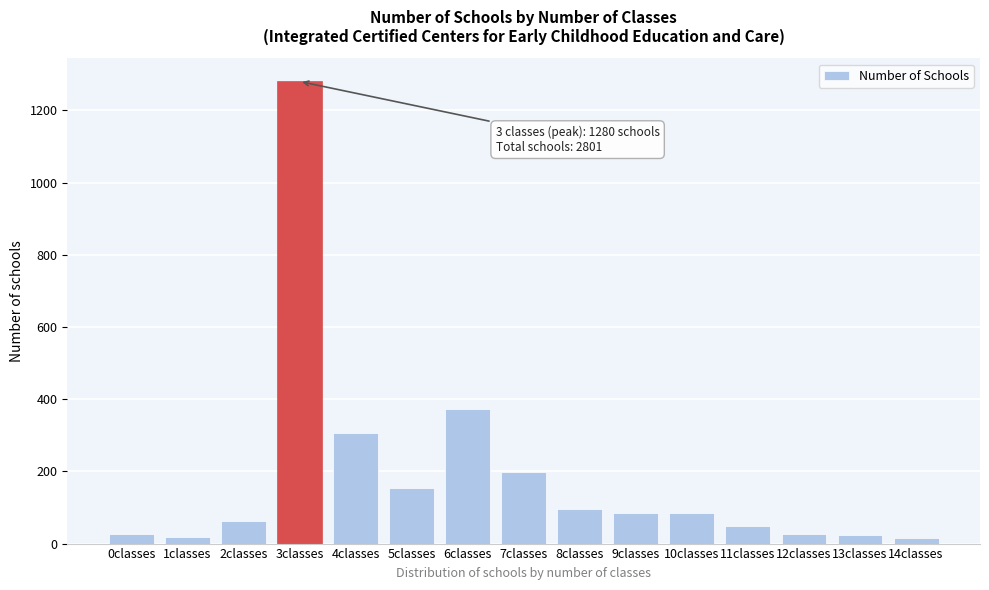

What is the maximum value shown in the chart?

1280